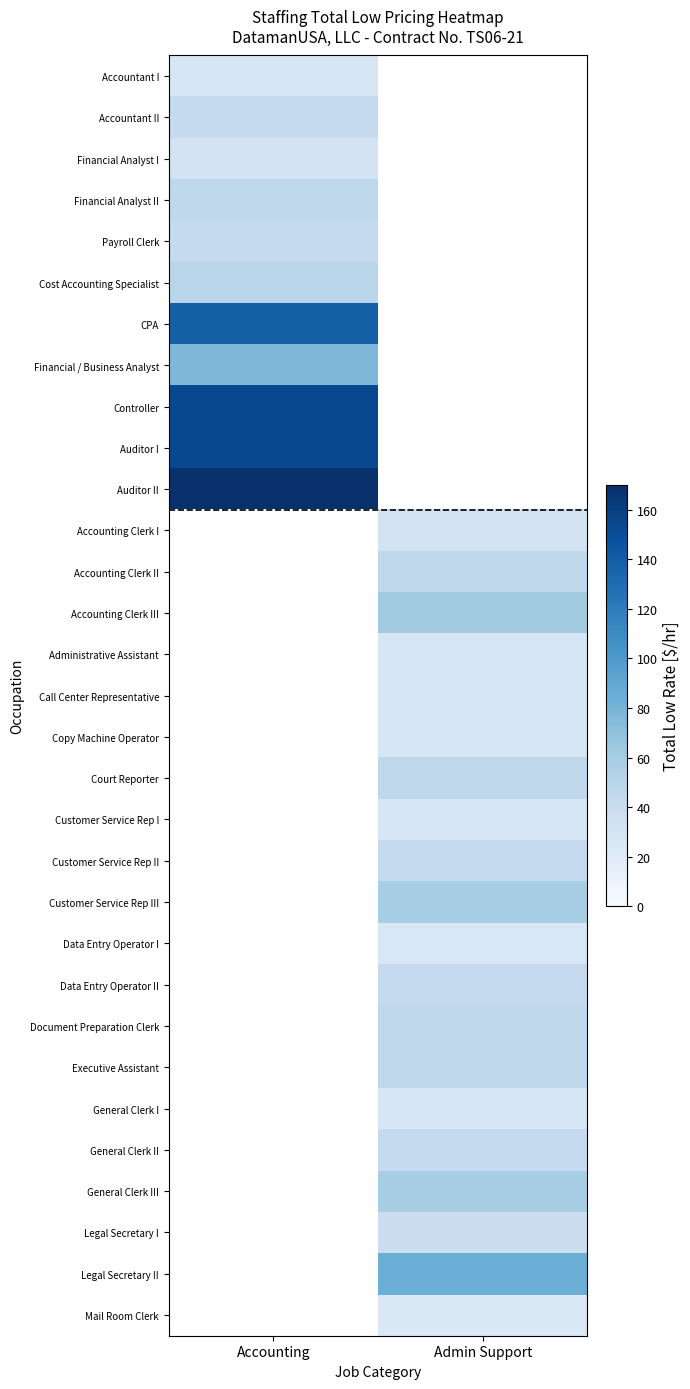

What is the greatest value displayed?

169.4